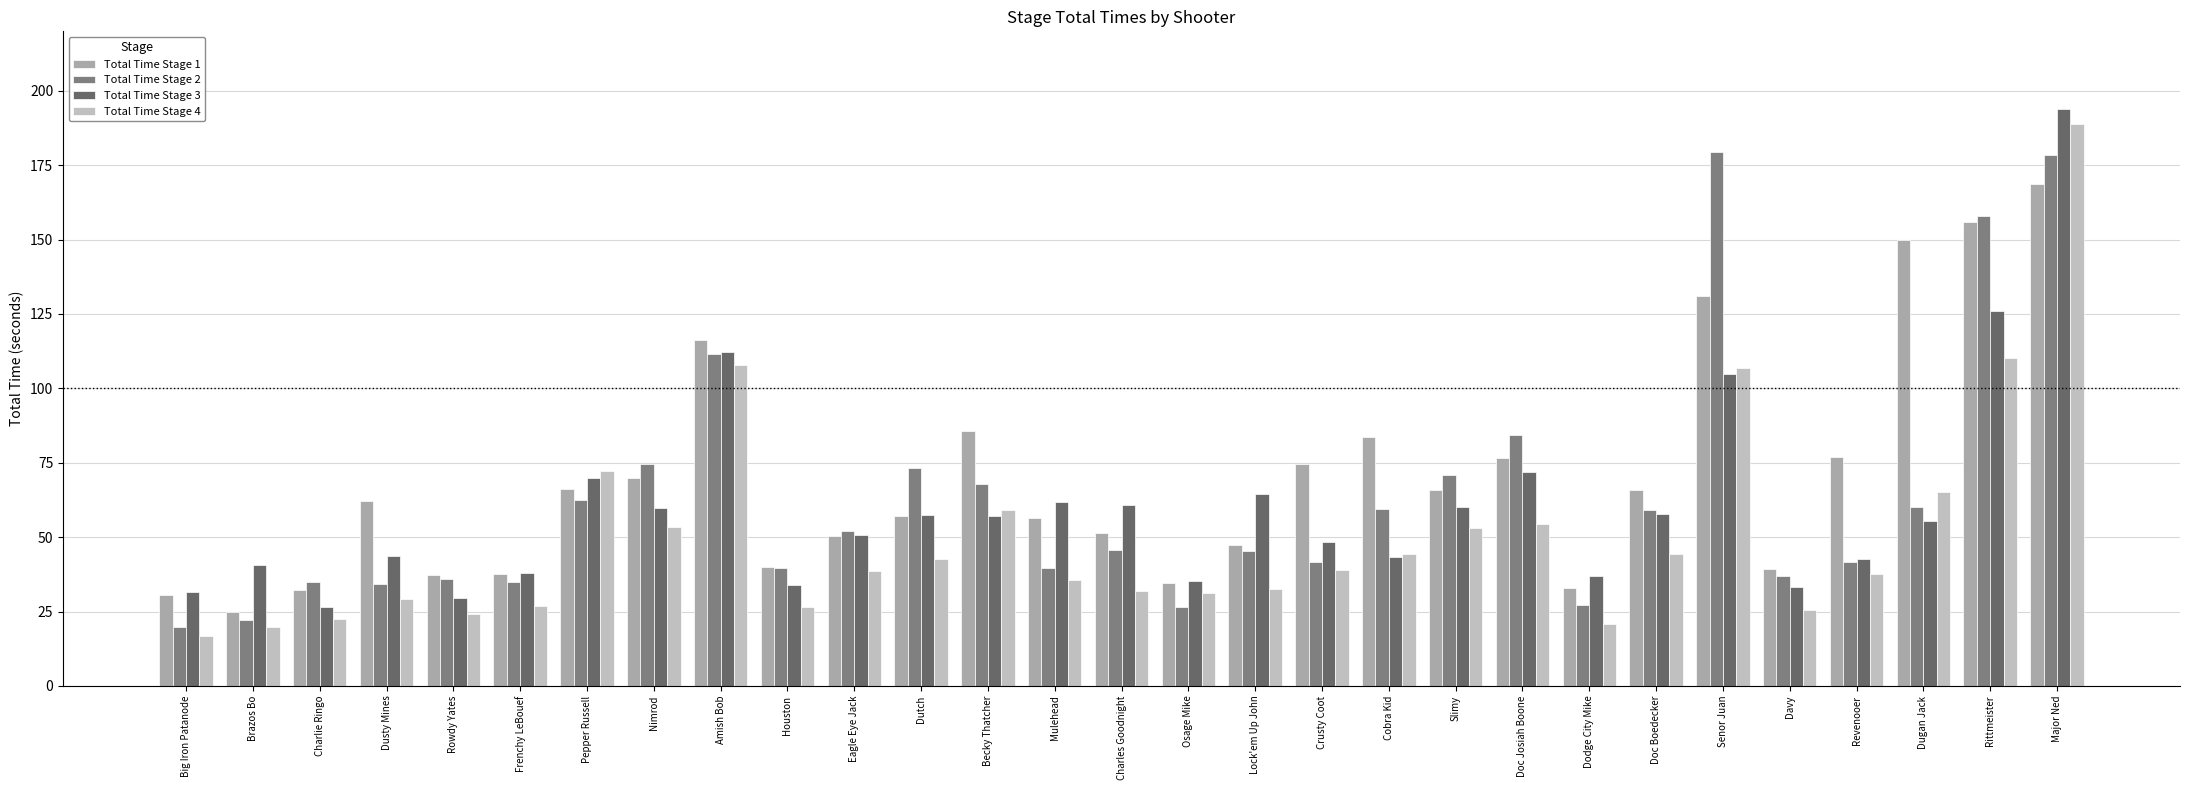

Reading left to right, list all the values displayed in this chart.

Total Time Stage 1: 30.5	25.0	32.4	62.0	37.4	37.7	66.1	70.0	116.3	40.0	50.5	57.1	85.7	56.5	51.3	34.6	47.4	74.6	83.8	65.8	76.5	33.0	65.8	131.0	39.3	76.8	150.0	156.0	168.6
Total Time Stage 2: 19.8	22.0	35.0	34.3	36.0	34.8	62.3	74.4	111.6	39.6	52.0	73.1	68.0	39.7	45.5	26.6	45.2	41.7	59.3	71.0	84.3	27.3	59.2	179.6	37.0	41.6	60.0	157.8	178.3
Total Time Stage 3: 31.4	40.5	26.4	43.5	29.6	37.9	69.8	59.9	112.3	33.9	50.8	57.6	57.2	62.0	60.9	35.2	64.3	48.3	43.4	60.0	71.9	36.8	57.6	104.8	33.3	42.6	55.6	126.0	194.0
Total Time Stage 4: 16.9	20.0	22.6	29.1	24.1	27.0	72.2	53.6	107.8	26.5	38.8	42.6	59.3	35.4	31.9	31.1	32.5	38.9	44.2	53.0	54.3	20.7	44.3	106.9	25.6	37.6	65.2	110.3	188.8